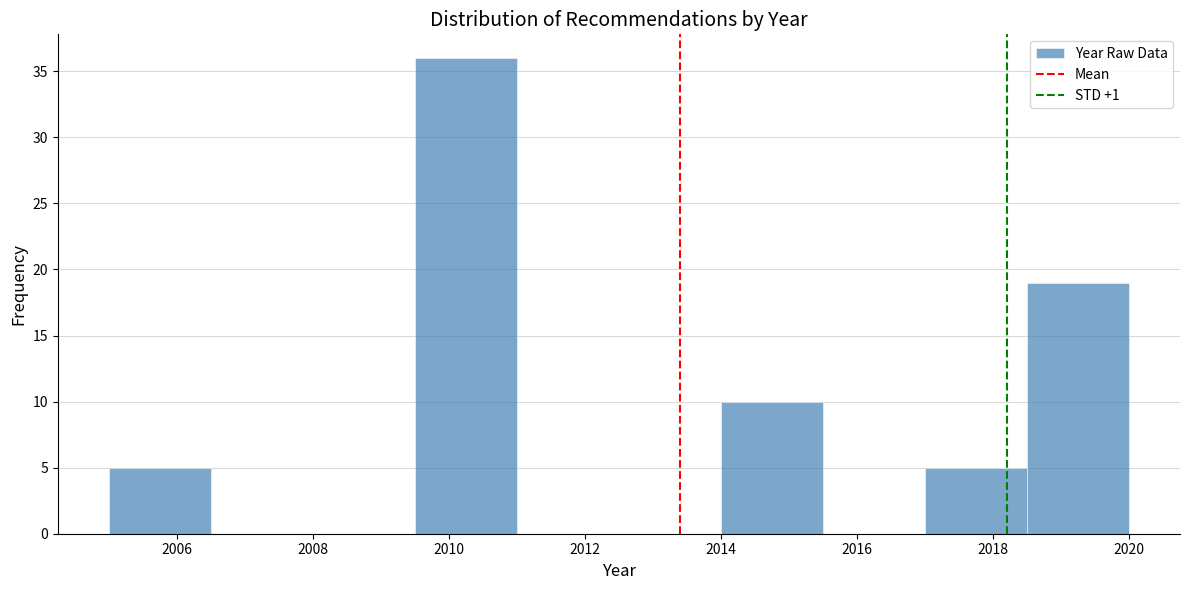

Reading left to right, list every bar in this chart as the range it spans on the x-axis followed by its height. Neither the bar edges nor the heights are printed on the chart, so give them approximately, as read against the axes.

2005.0 to 2006.5: 5
2006.5 to 2008.0: 0
2008.0 to 2009.5: 0
2009.5 to 2011.0: 36
2011.0 to 2012.5: 0
2012.5 to 2014.0: 0
2014.0 to 2015.5: 10
2015.5 to 2017.0: 0
2017.0 to 2018.5: 5
2018.5 to 2020.0: 19